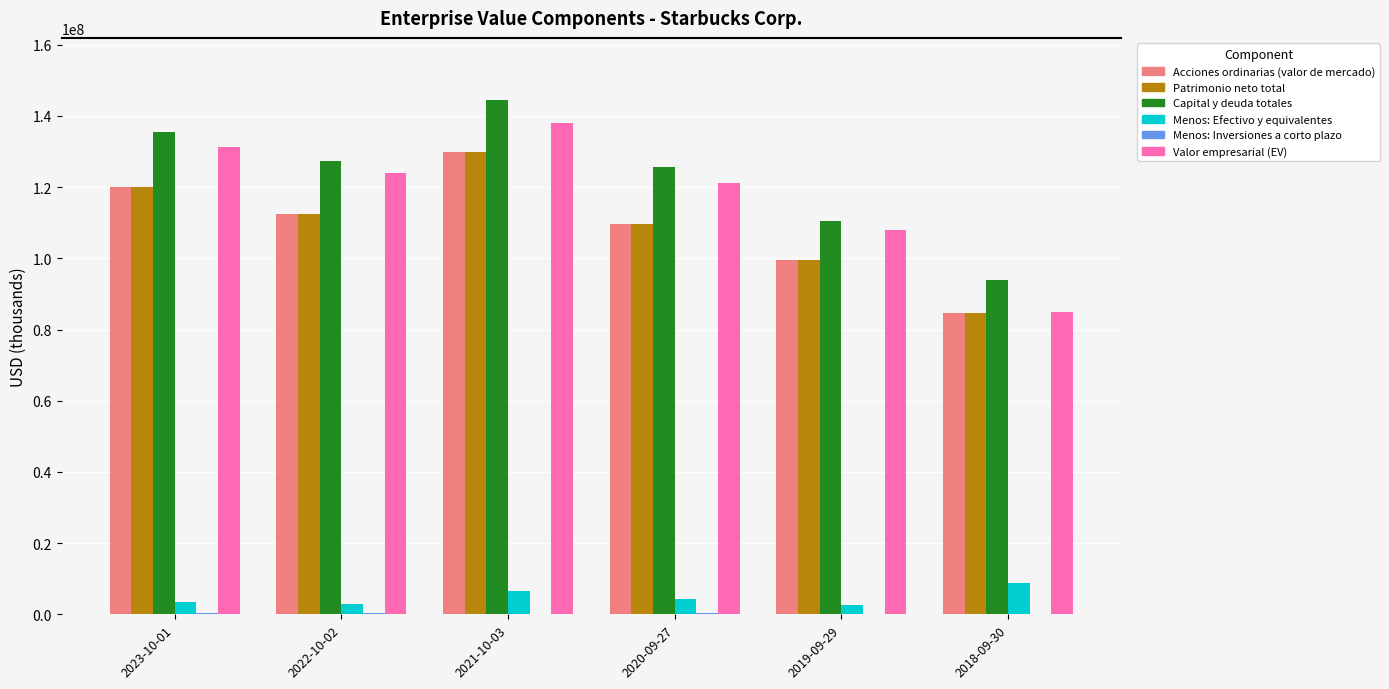

Which series has the largest total across all categories?

Capital y deuda totales